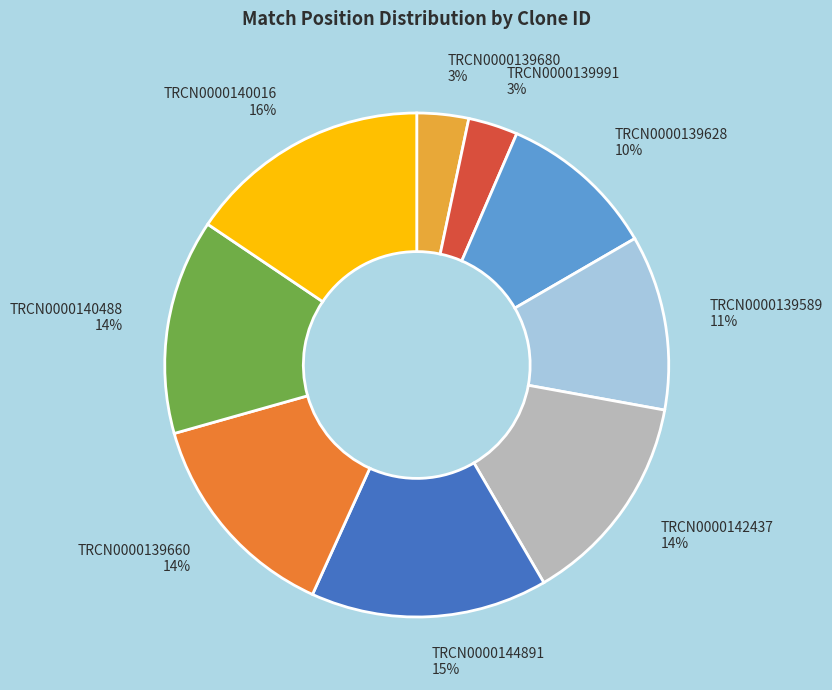

To the nearest percent, what is the difference between the TRCN0000139991 and TRCN0000139589 slice percentages?

8%